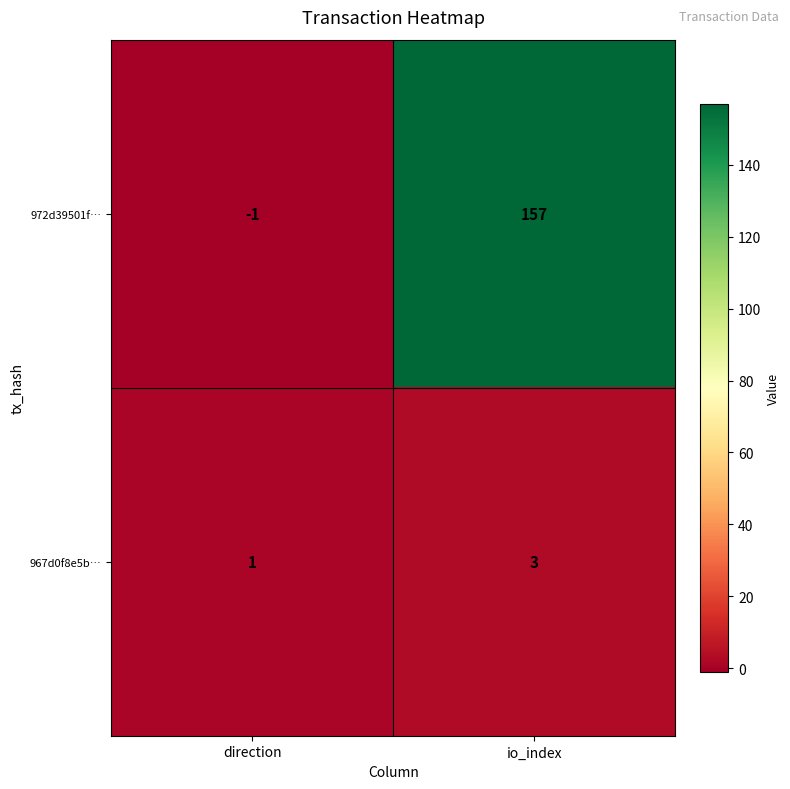

What is the maximum value shown in the chart?

157